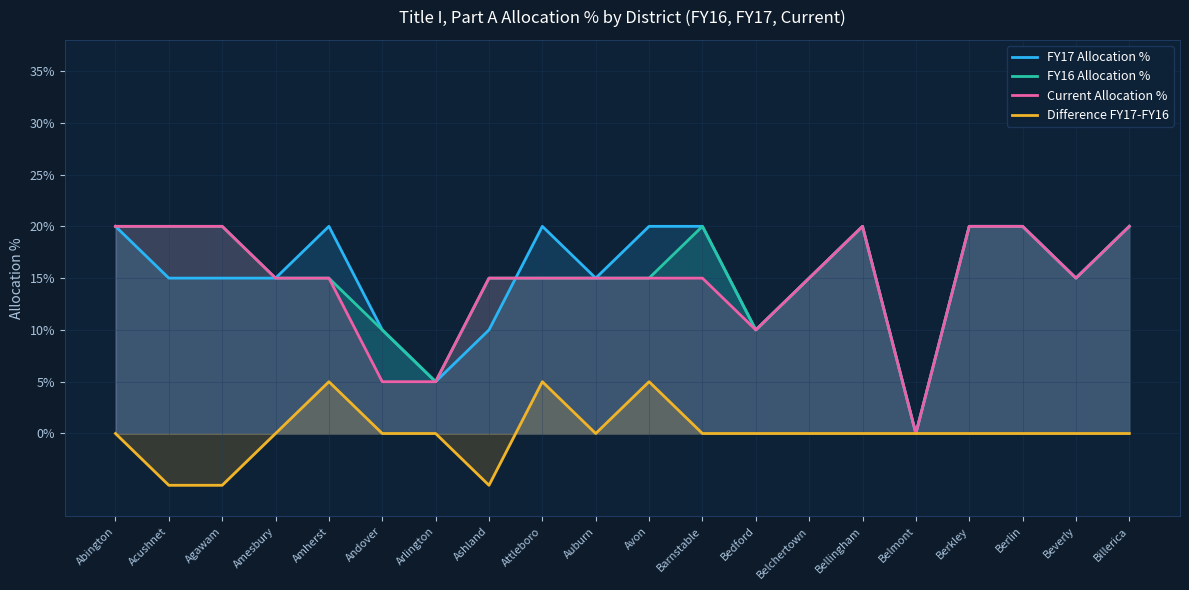

Which label corresponds to the largest value in the chart?

Abington